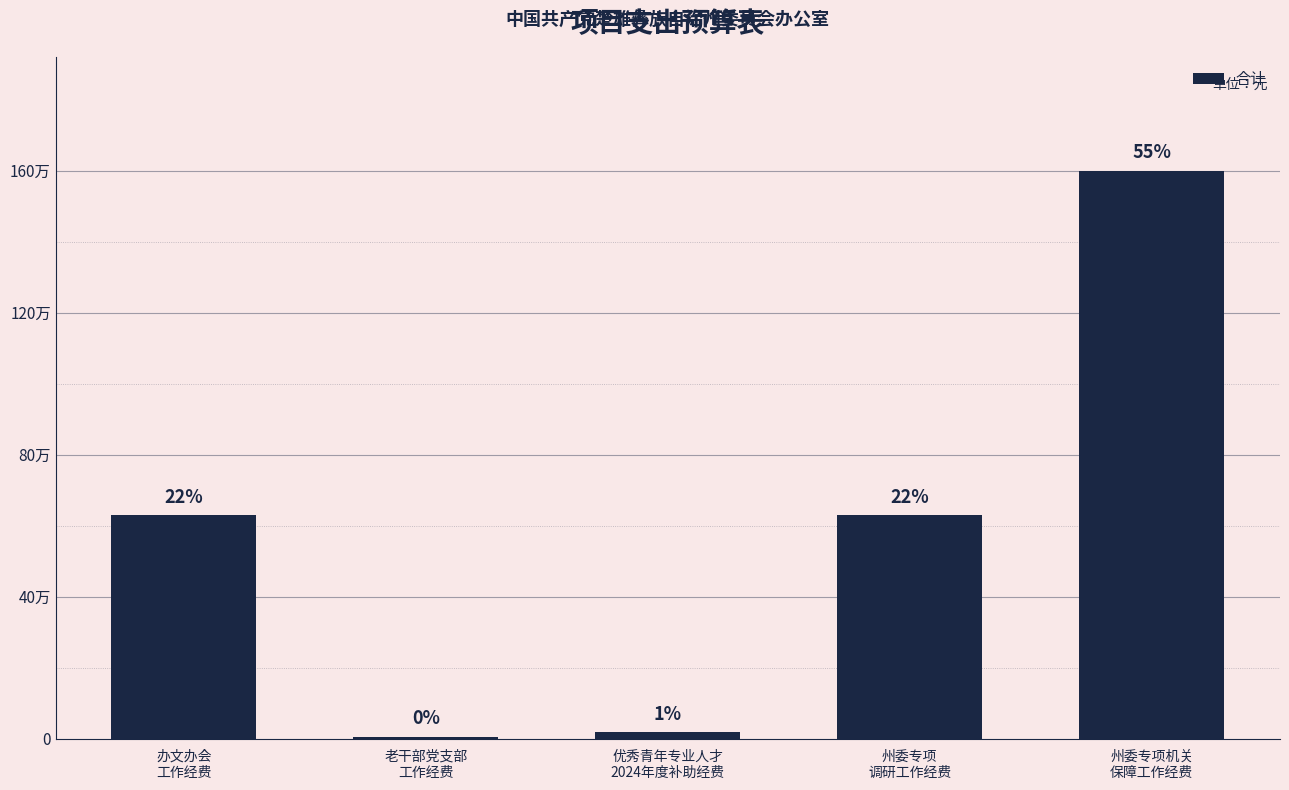

Does the chart contain any negative values?

No